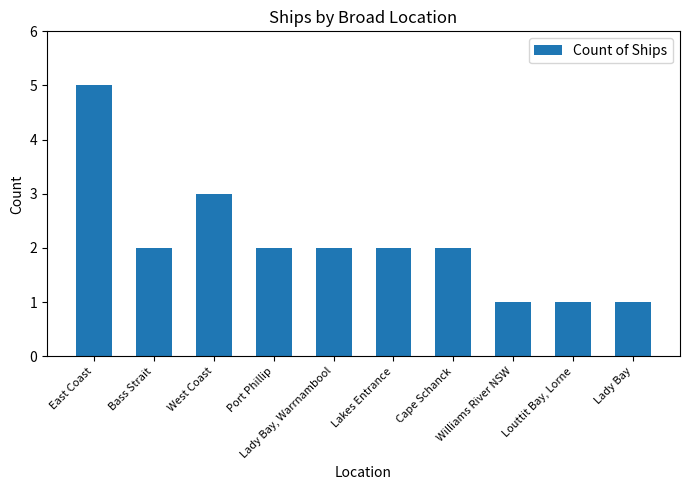

What is the value of the 7th bar from the left?

2